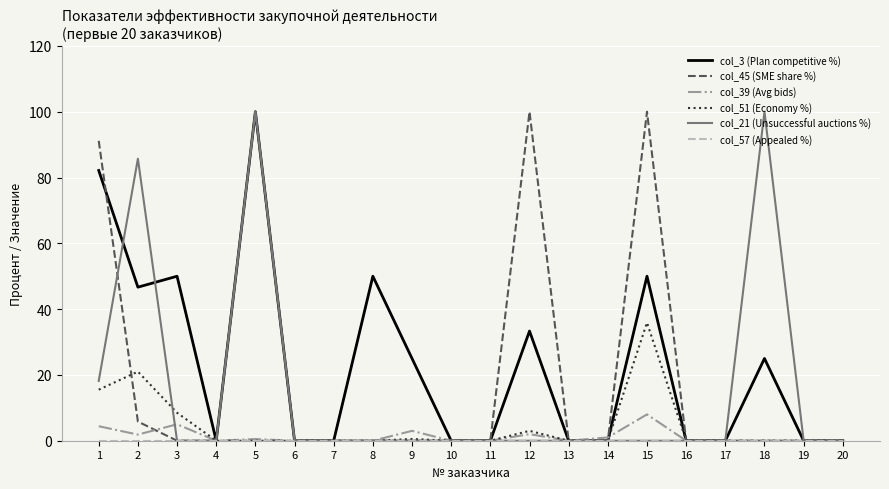

True or false: col_45 (SME share %) has a value of 0.0 at 4.

True